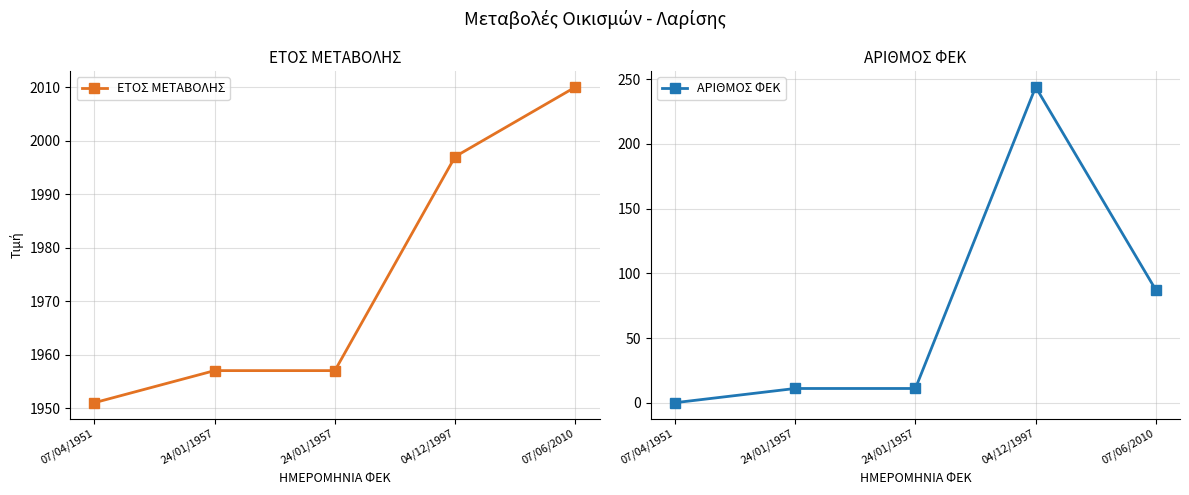

Which series has the largest range (max minus min)?

ΑΡΙΘΜΟΣ ΦΕΚ